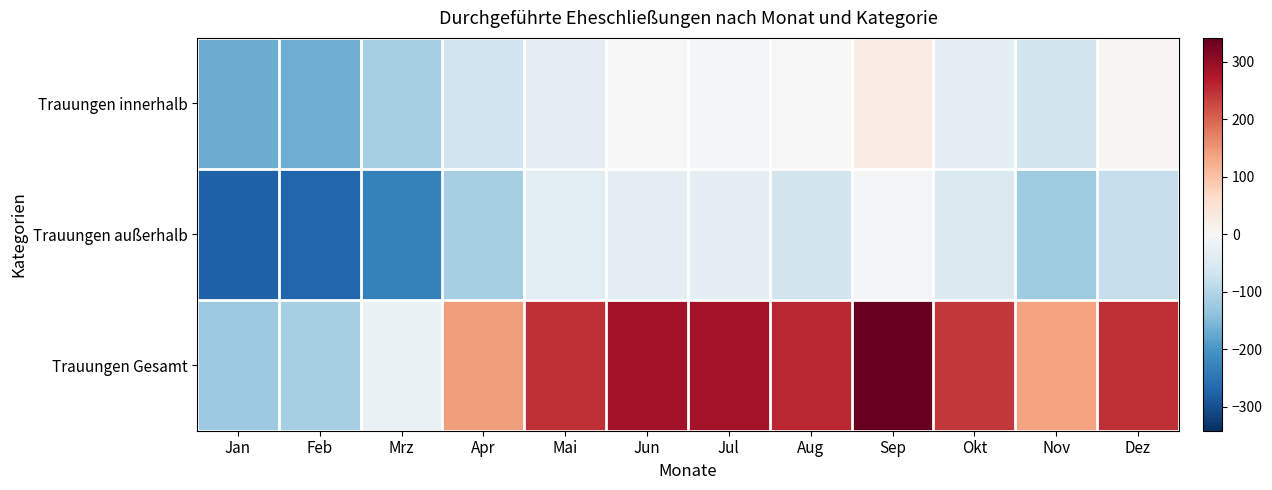

What is the total value across all series at Jan?

-568.7